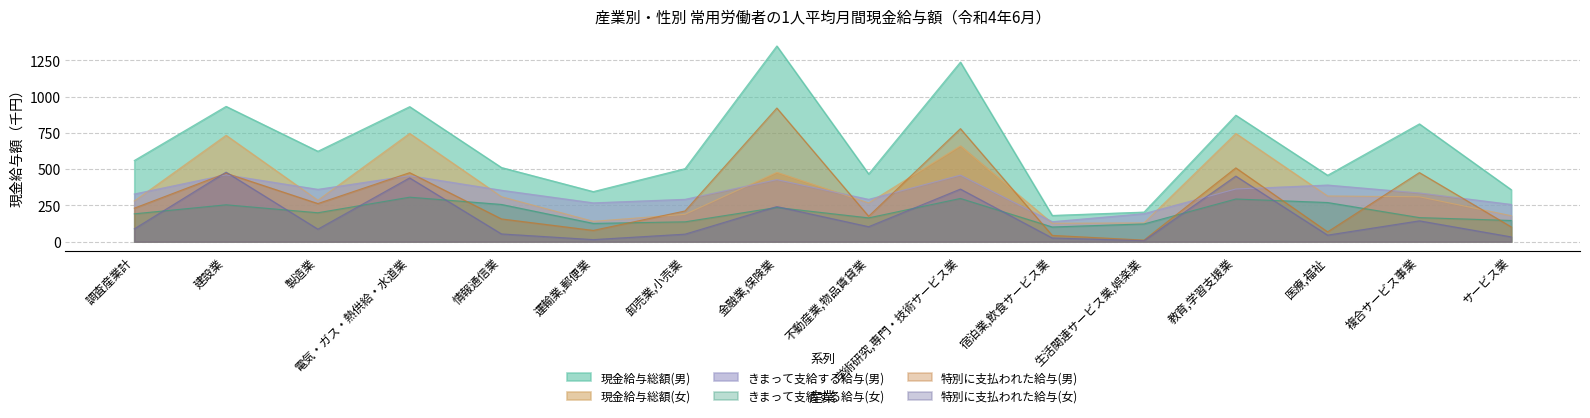

What is the difference between the maximum and minimum values in the 特別に支払われた給与(男) series?

910.6